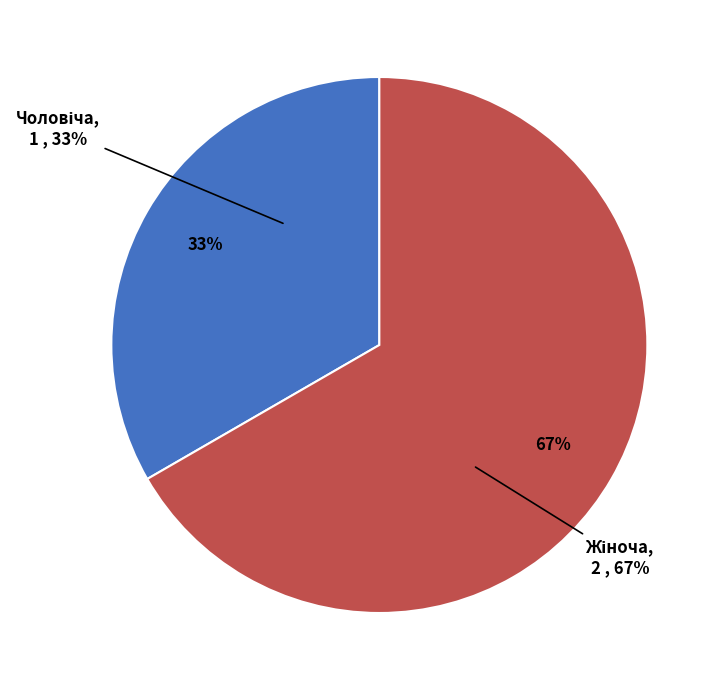

To the nearest percent, what is the average slice percentage?

50%